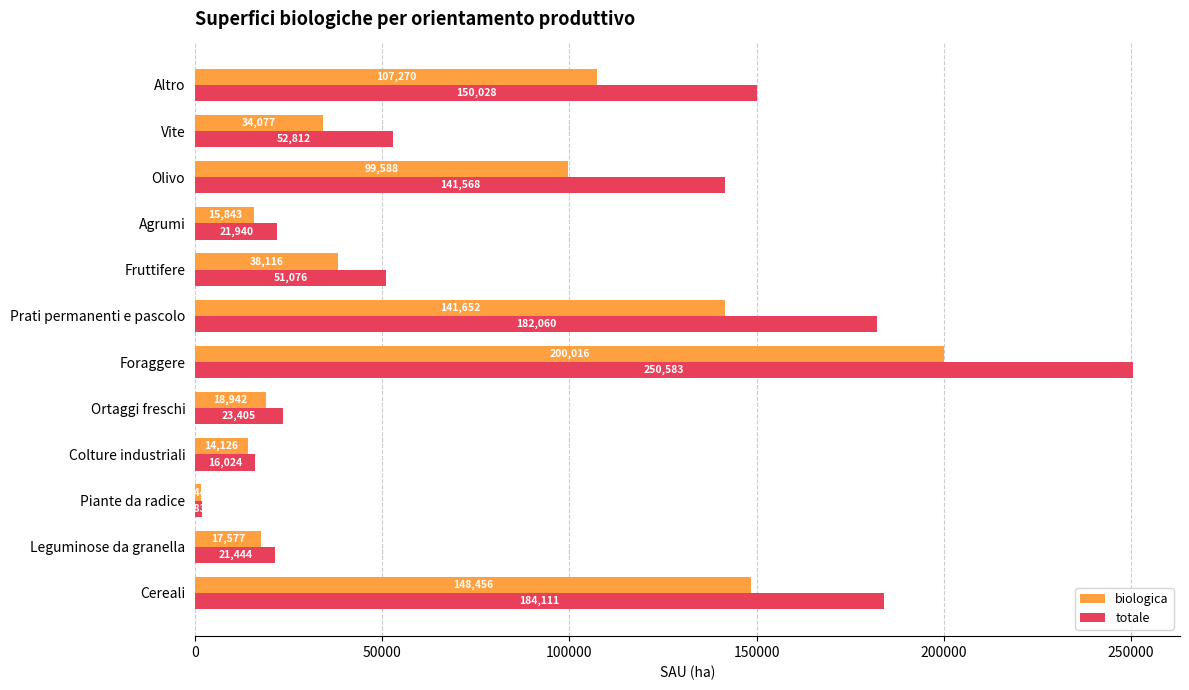

At which category is the sum across all series the highest?

Foraggere